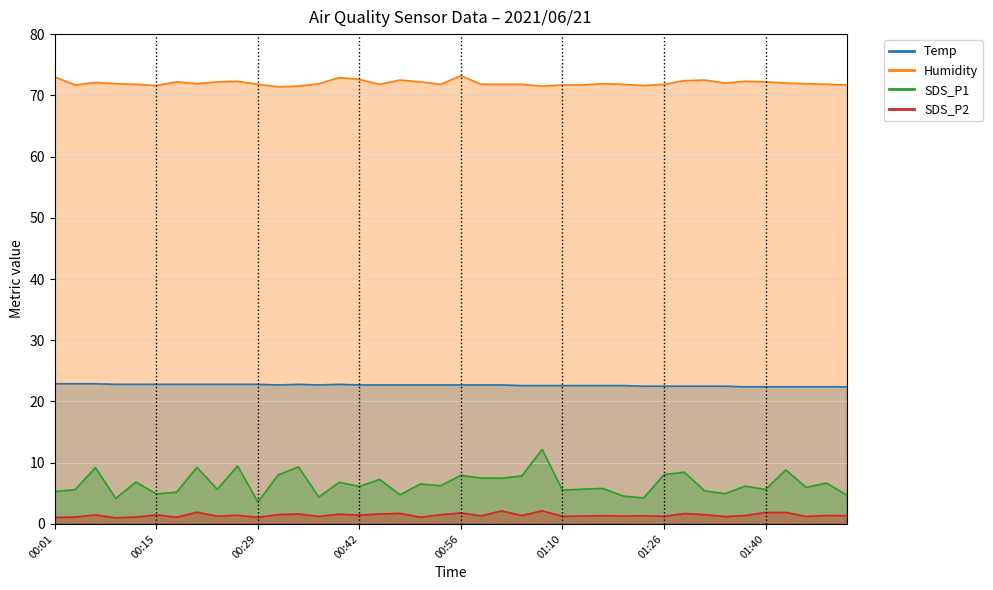

Reading right to left, list all the values displayed in this chart.

Temp: 01:51=22.4	01:48=22.4	01:45=22.4	01:43=22.4	01:40=22.4	01:37=22.4	01:34=22.5	01:32=22.5	01:29=22.5	01:26=22.5	01:23=22.5	01:20=22.6	01:17=22.6	01:14=22.6	01:10=22.6	01:07=22.6	01:04=22.6	01:02=22.7	00:59=22.7	00:56=22.7	00:53=22.7	00:51=22.7	00:48=22.7	00:45=22.7	00:42=22.7	00:40=22.8	00:37=22.7	00:34=22.8	00:31=22.7	00:29=22.8	00:26=22.8	00:23=22.8	00:20=22.8	00:18=22.8	00:15=22.8	00:12=22.8	00:09=22.8	00:07=22.9	00:04=22.9	00:01=22.9
Humidity: 01:51=71.7	01:48=71.8	01:45=71.9	01:43=72.0	01:40=72.2	01:37=72.3	01:34=72.0	01:32=72.5	01:29=72.4	01:26=71.8	01:23=71.6	01:20=71.8	01:17=71.9	01:14=71.7	01:10=71.7	01:07=71.5	01:04=71.8	01:02=71.8	00:59=71.8	00:56=73.2	00:53=71.8	00:51=72.2	00:48=72.5	00:45=71.8	00:42=72.6	00:40=72.9	00:37=71.9	00:34=71.5	00:31=71.4	00:29=71.8	00:26=72.3	00:23=72.2	00:20=71.9	00:18=72.2	00:15=71.6	00:12=71.8	00:09=71.9	00:07=72.1	00:04=71.7	00:01=73.0
SDS_P1: 01:51=4.7	01:48=6.7	01:45=6.0	01:43=8.8	01:40=5.6	01:37=6.2	01:34=5.0	01:32=5.4	01:29=8.4	01:26=8.1	01:23=4.2	01:20=4.5	01:17=5.8	01:14=5.7	01:10=5.5	01:07=12.2	01:04=7.8	01:02=7.5	00:59=7.5	00:56=7.9	00:53=6.2	00:51=6.5	00:48=4.8	00:45=7.3	00:42=6.1	00:40=6.8	00:37=4.4	00:34=9.3	00:31=8.0	00:29=3.6	00:26=9.5	00:23=5.7	00:20=9.2	00:18=5.2	00:15=4.9	00:12=6.8	00:09=4.2	00:07=9.2	00:04=5.6	00:01=5.3
SDS_P2: 01:51=1.4	01:48=1.4	01:45=1.2	01:43=1.9	01:40=1.9	01:37=1.4	01:34=1.2	01:32=1.5	01:29=1.7	01:26=1.2	01:23=1.3	01:20=1.3	01:17=1.4	01:14=1.3	01:10=1.2	01:07=2.1	01:04=1.4	01:02=2.1	00:59=1.3	00:56=1.8	00:53=1.5	00:51=1.1	00:48=1.7	00:45=1.6	00:42=1.4	00:40=1.6	00:37=1.2	00:34=1.6	00:31=1.5	00:29=1.1	00:26=1.4	00:23=1.3	00:20=1.9	00:18=1.1	00:15=1.5	00:12=1.1	00:09=1.0	00:07=1.5	00:04=1.1	00:01=1.1